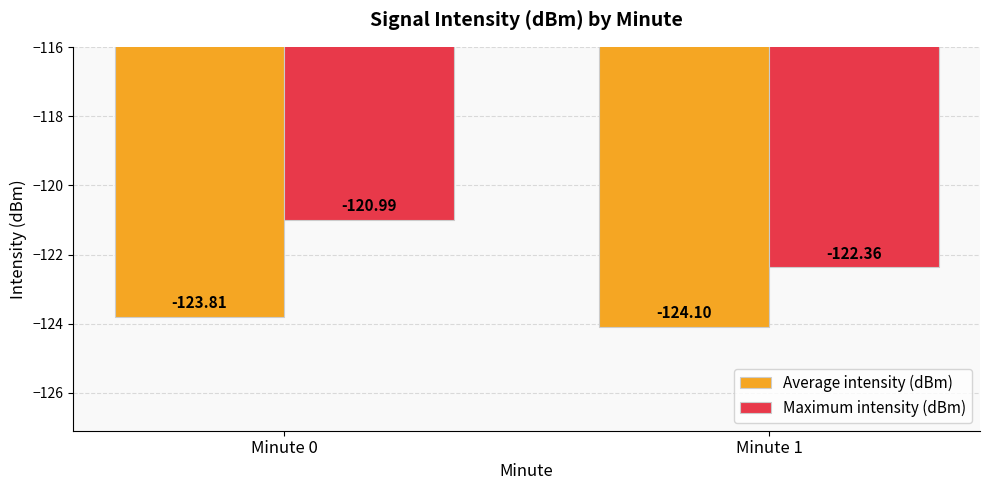

Reading right to left, transcribe all the data shown in this chart.

Average intensity (dBm): -124.1	-123.8
Maximum intensity (dBm): -122.4	-121.0